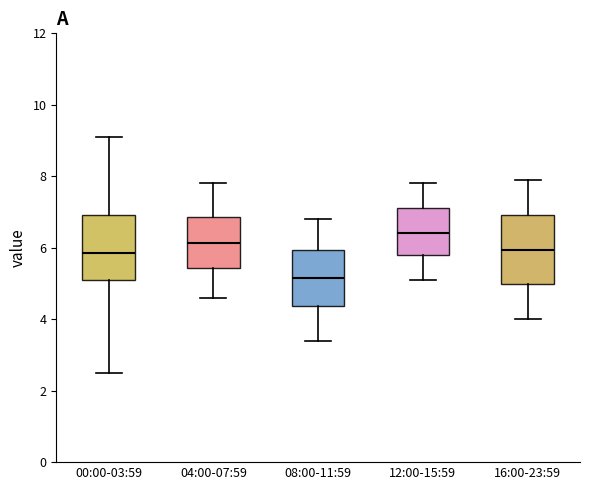

Which box has the lowest median line?

08:00-11:59